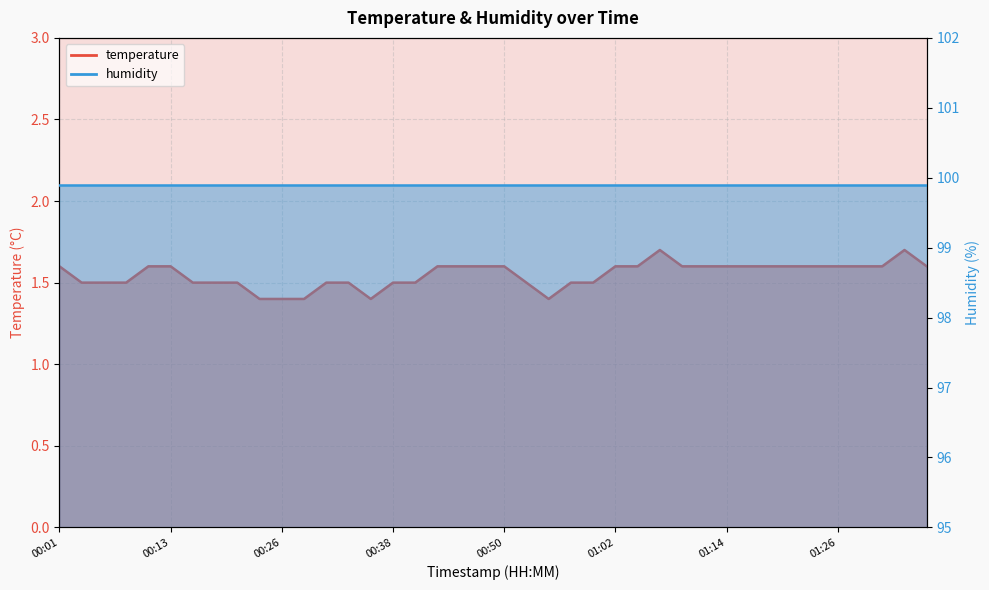

What is the value of the 18th point from the left?

1.6